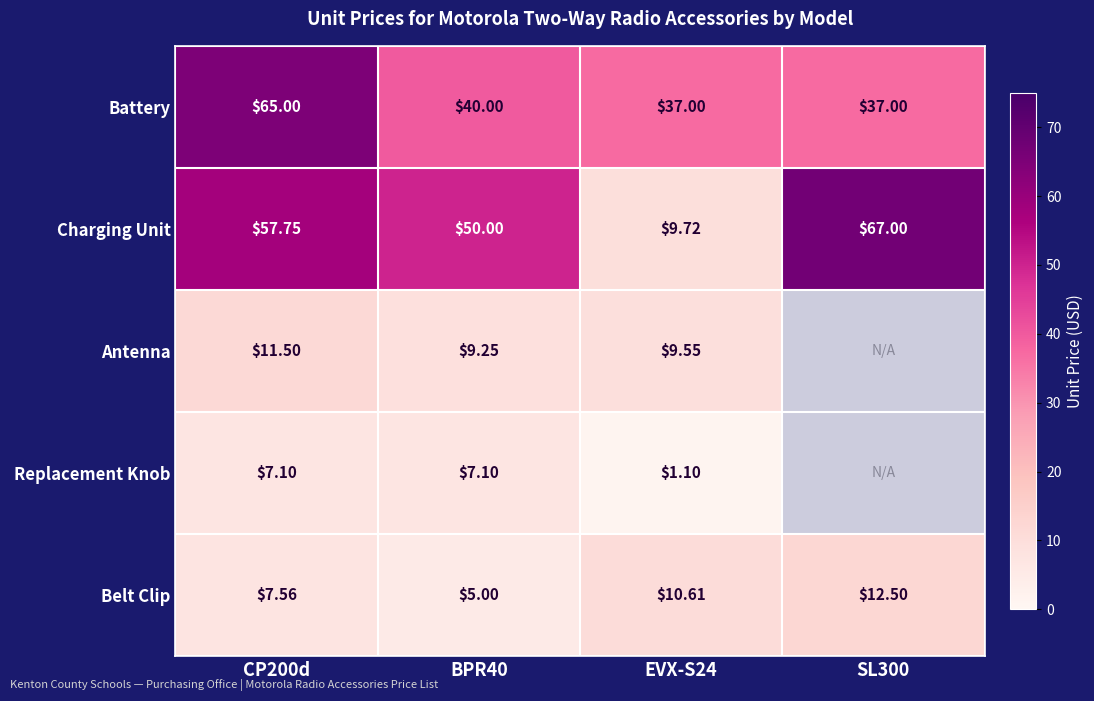

What is the sum of the Battery values at BPR40 and EVX-S24?

77.0